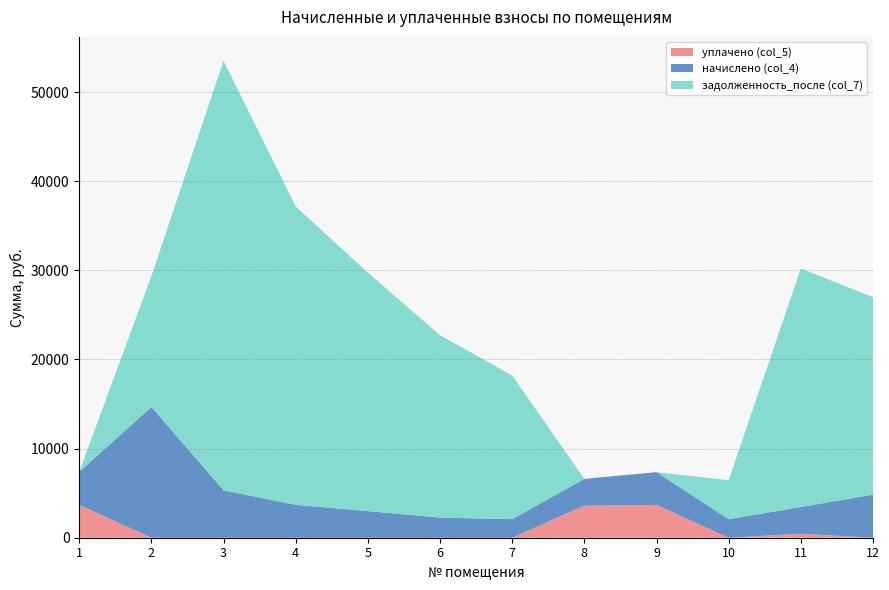

Reading left to right, what are all the values shown in this chart?

начислено (col_4): 3693.0	14674.4	5317.3	3693.0	2986.4	2258.0	2083.2	3001.0	3678.5	2083.2	3001.0	4832.2
задолженность_после (col_7): 0.0	14674.4	48199.8	33475.8	26750.4	20468.4	16114.9	0.0	0.0	4368.8	26757.3	22150.0
уплачено (col_5): 3693.0	0.0	0.0	0.0	0.0	0.0	0.0	3602.7	3678.5	0.0	445.4	0.0